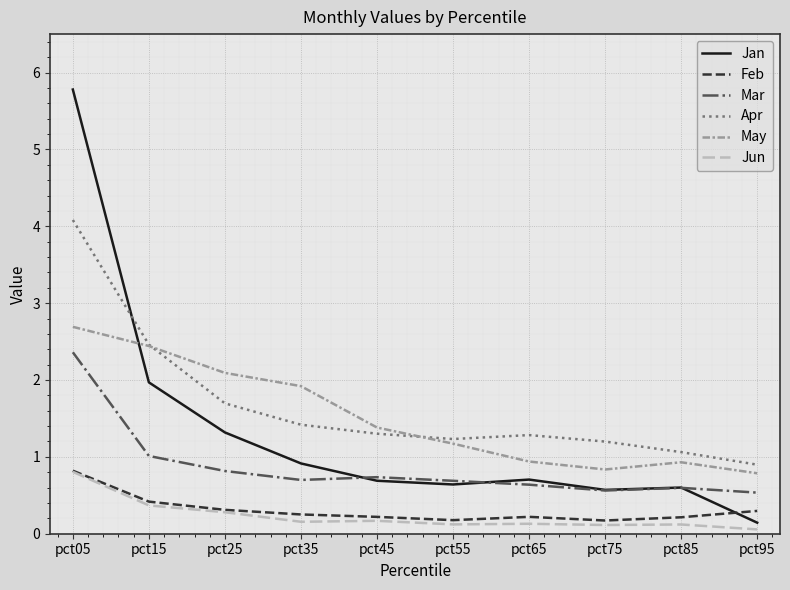

How many lines are shown in the chart?

6